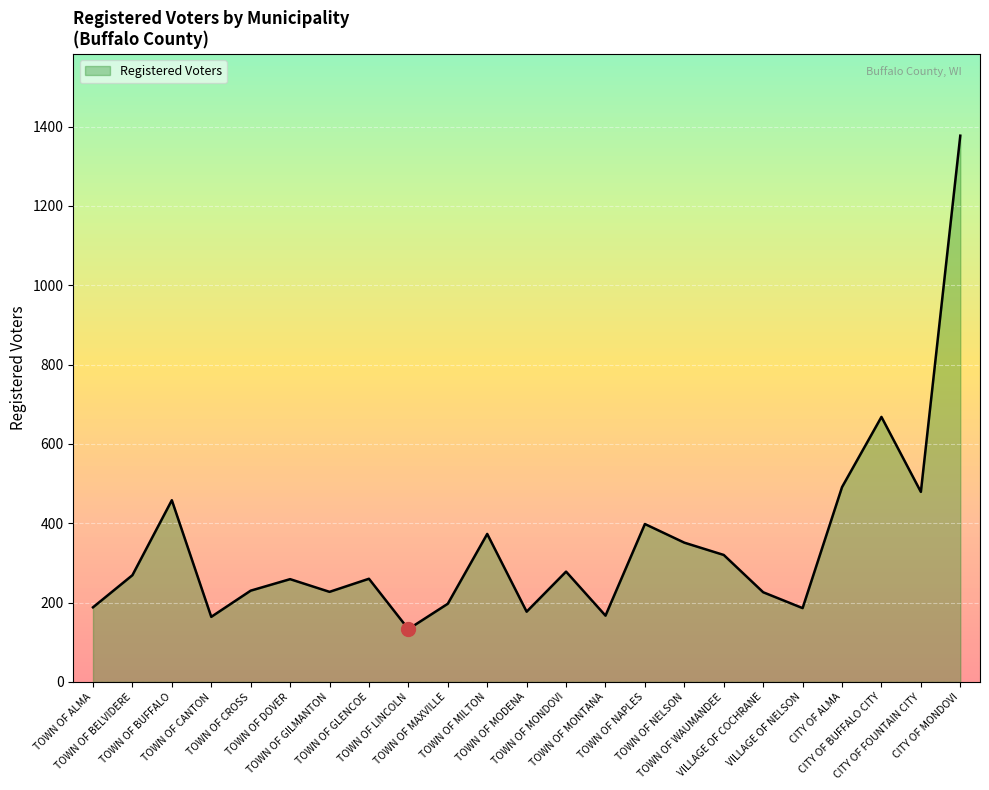

True or false: the data shows 278 at TOWN OF MONDOVI.

True